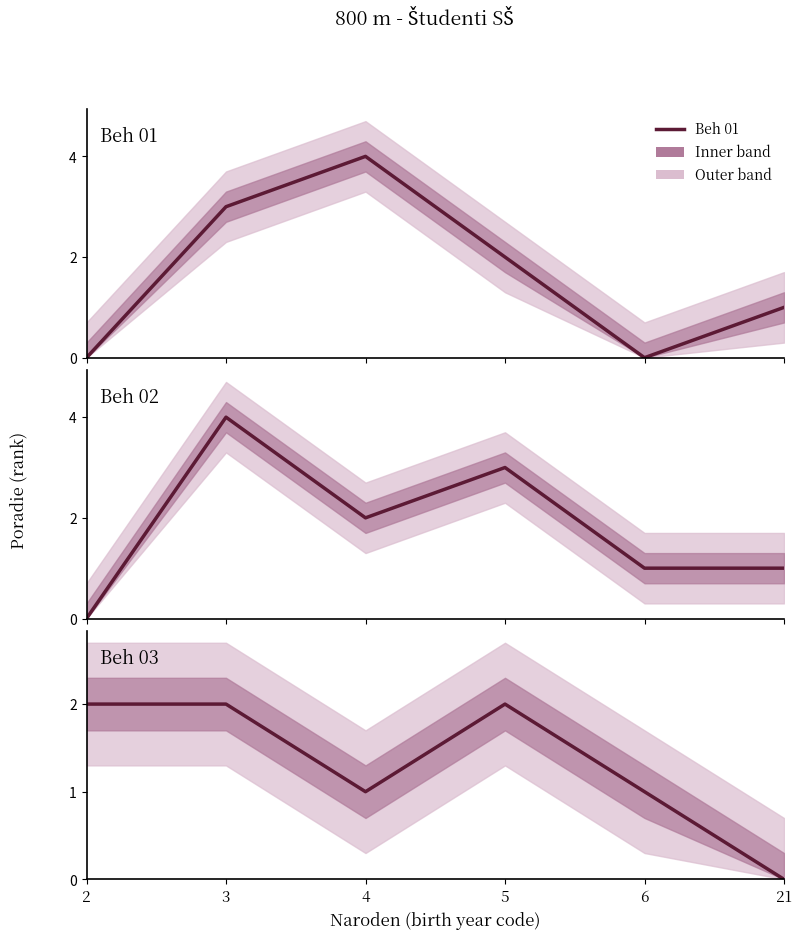

What is the value of the Beh 03 point at the 1st from the left?

2